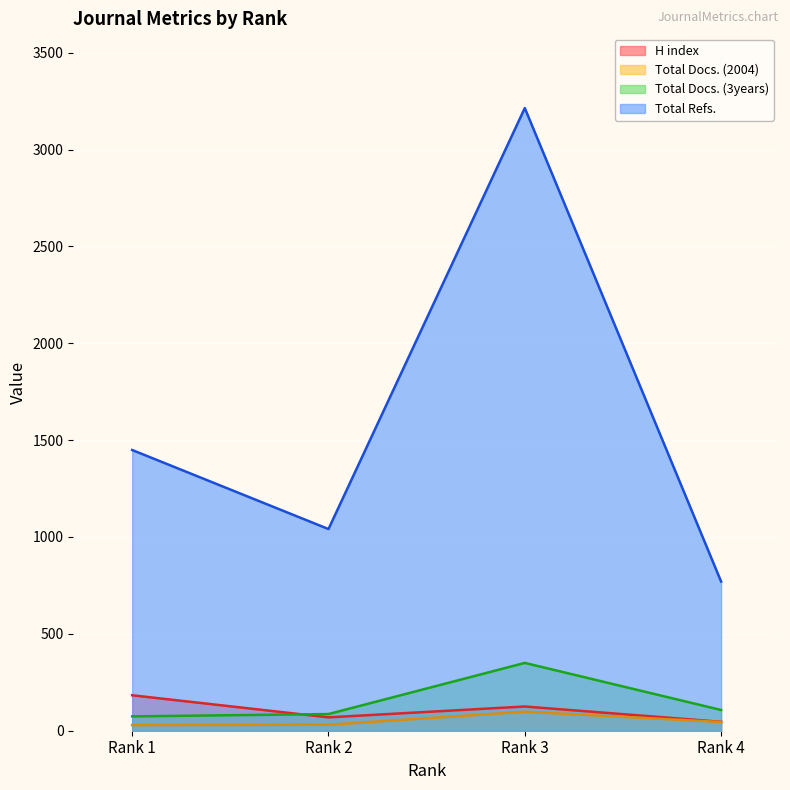

Which series has the widest spread of values?

Total Refs.